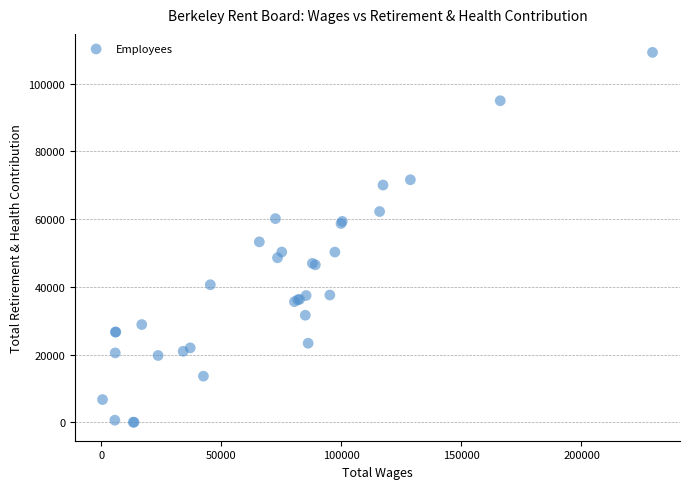

What Y value in the scatter plot is closest to 54637?

53292